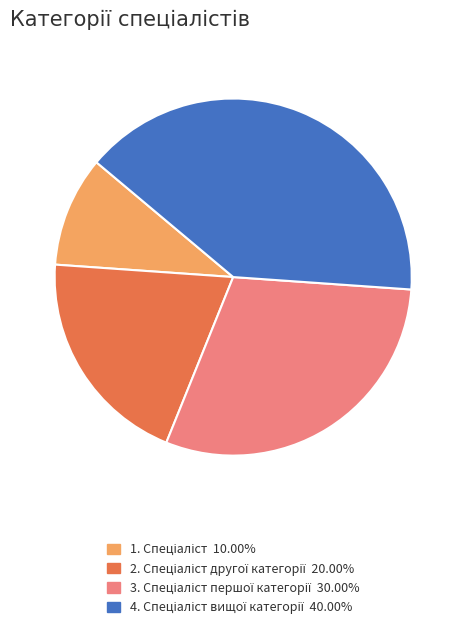

Is there a majority slice in this chart?

No